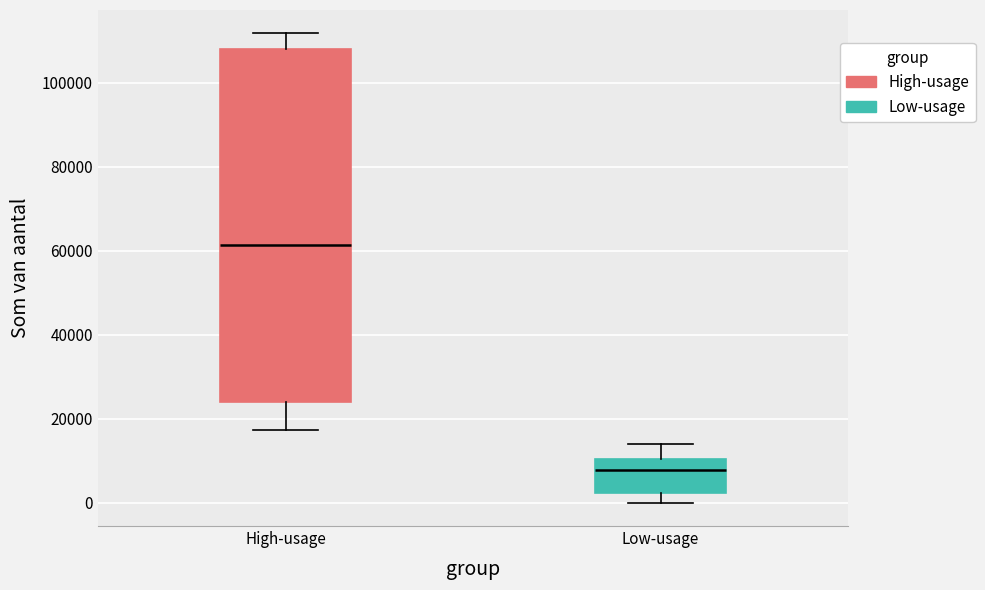

Which box is the tallest, from its lower edge to its upper edge?

High-usage